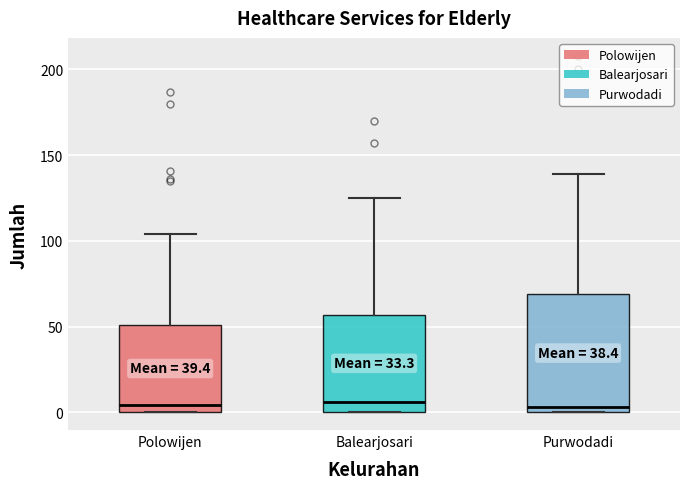

Where does the upper whisker of the box for Polowijen end on the y-axis? The values are not printed on the chart, so give them approximately, as read against the axis.

105